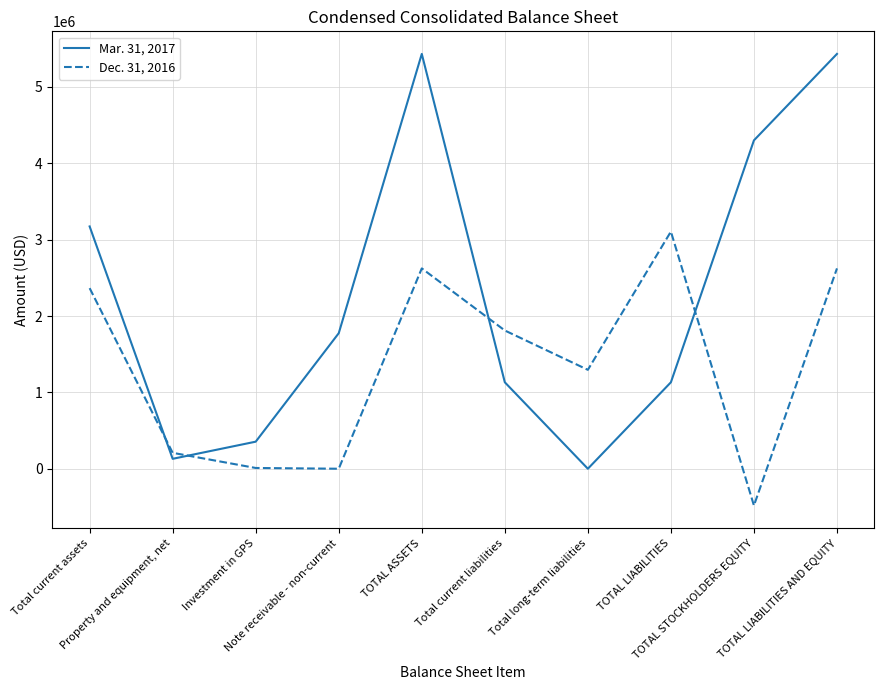

At which label is Dec. 31, 2016 closest to 1311734?

Total long-term liabilities